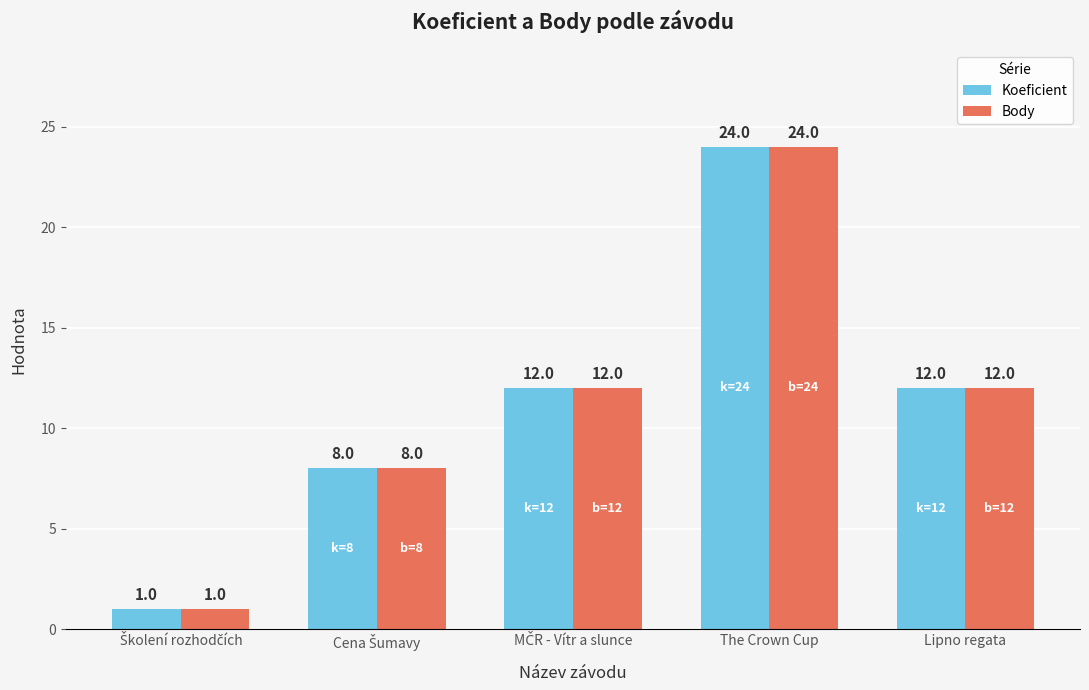

What are all the series names shown in the legend?

Koeficient, Body